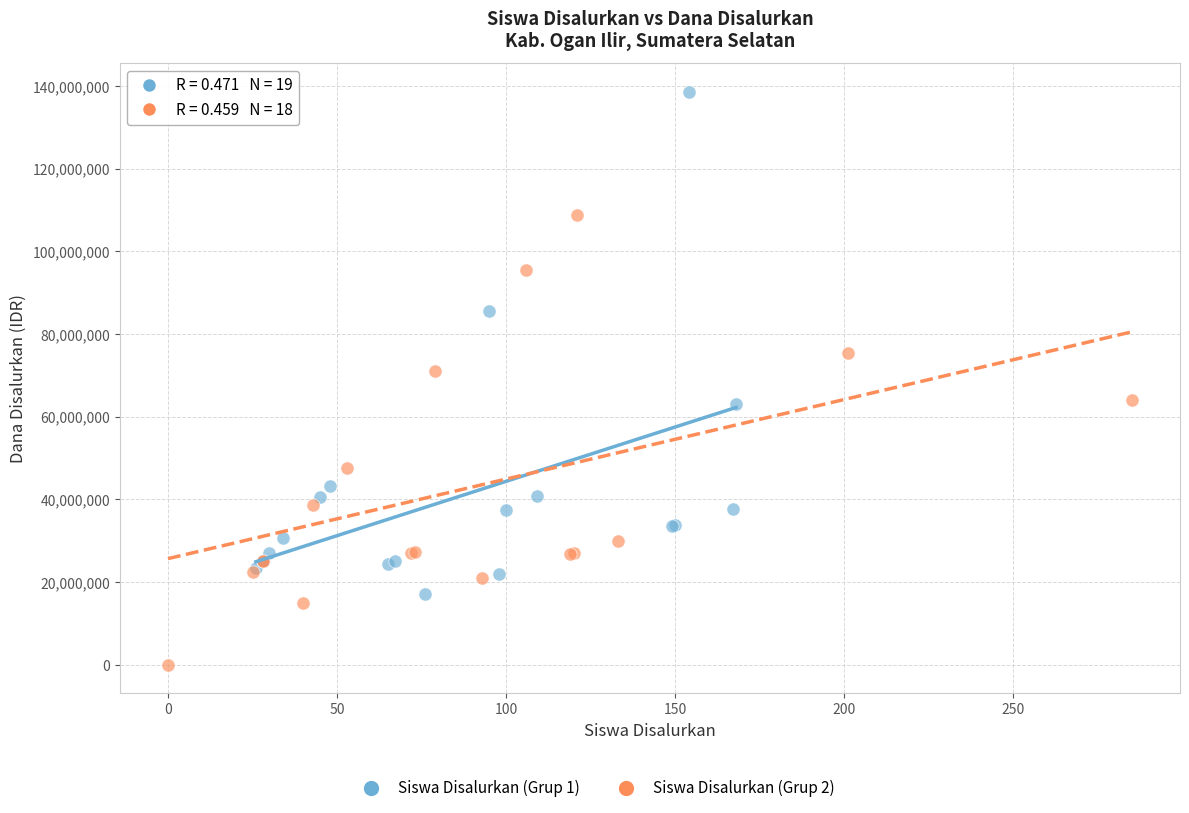

Which series contains the highest Y value?

Siswa Disalurkan (Grup 1)